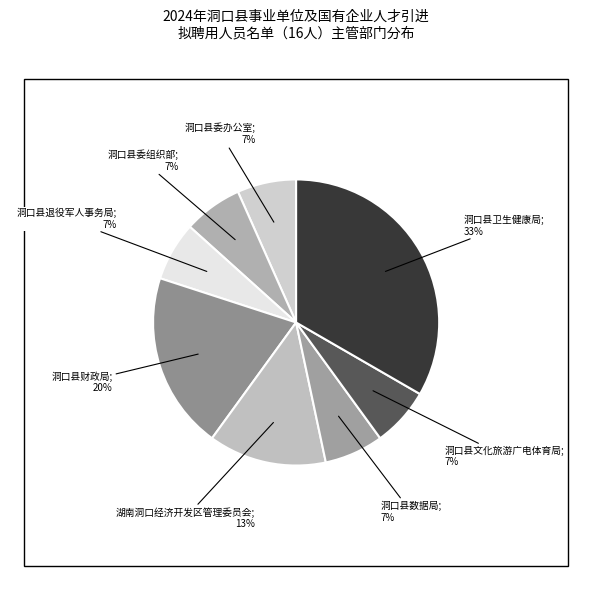

To the nearest percent, what is the average slice percentage?

12%